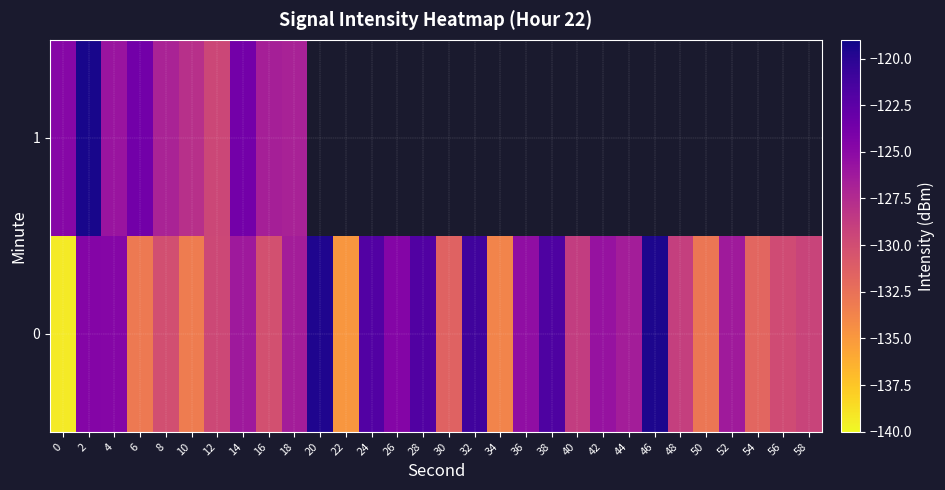

What is the smallest value displayed?

-139.3